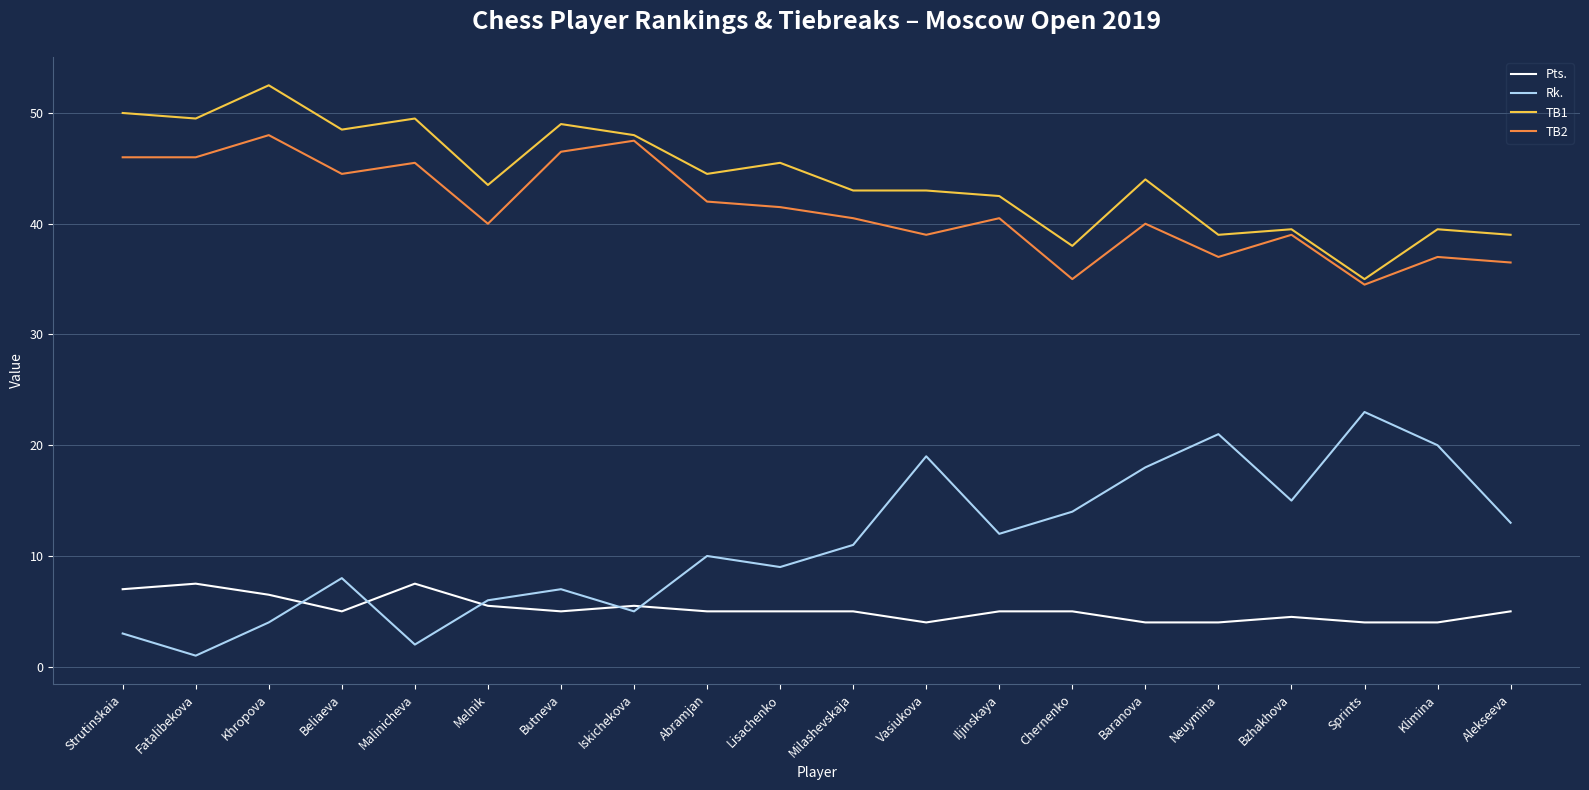

How many series are shown in this chart?

4